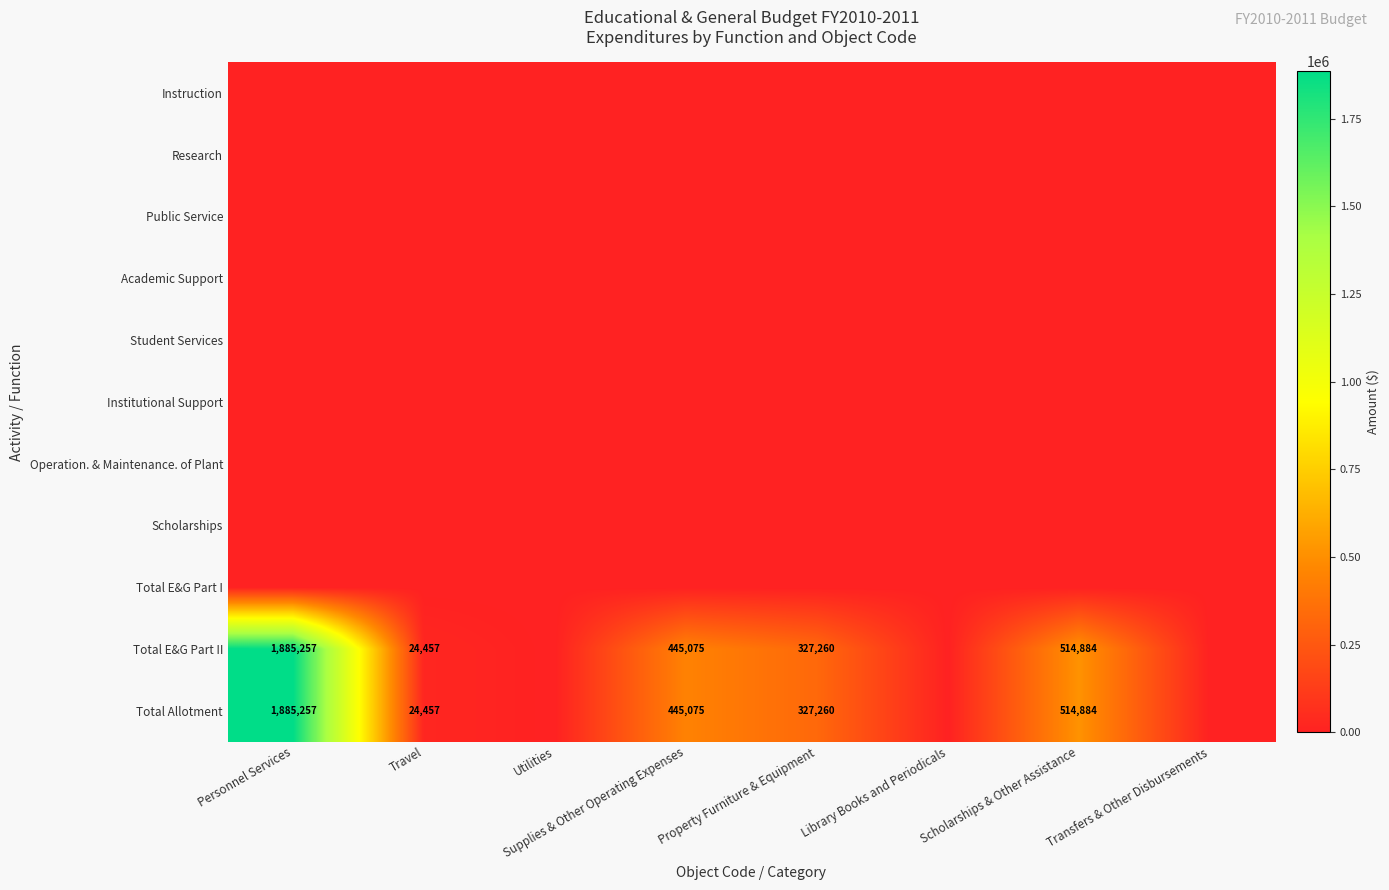

Is the value of Academic Support at Library Books and Periodicals greater than the value of Research at Utilities?

No